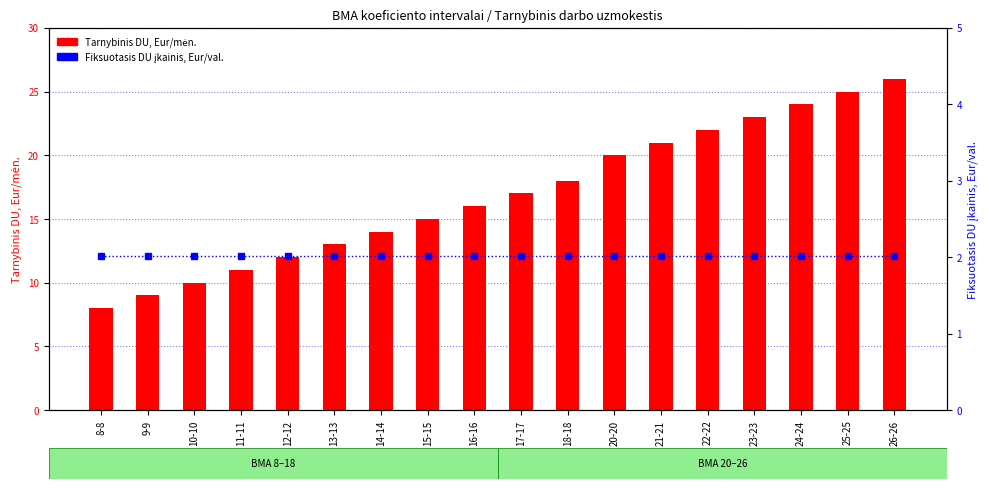

Which series has the widest spread of values?

Tarnybinis DU, Eur/mėn.